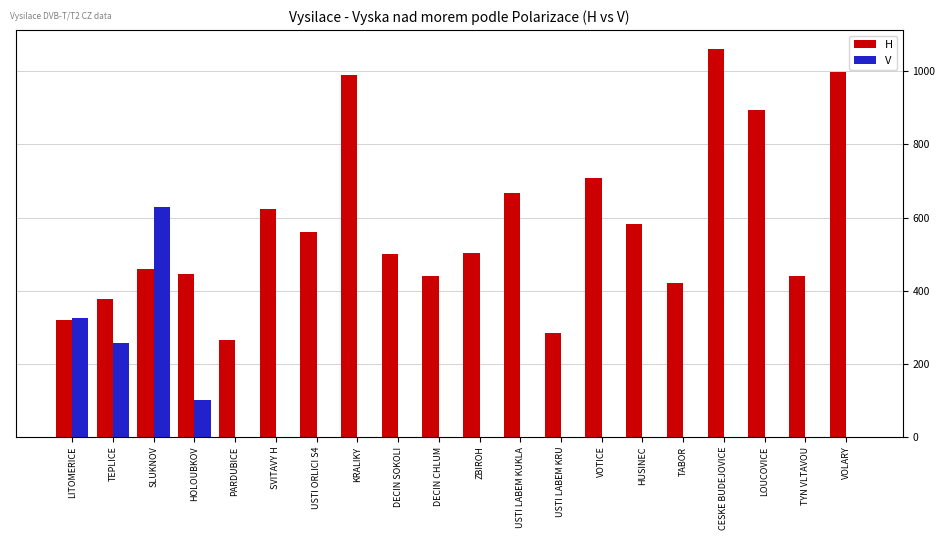

Is it true that H equals 748 at TABOR?

False